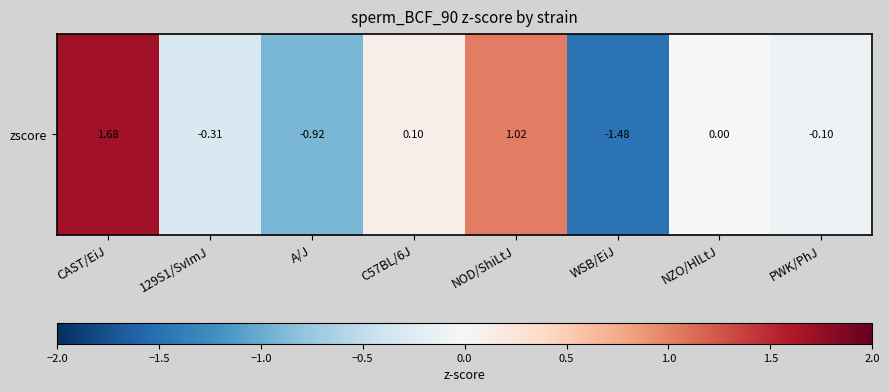

Which label corresponds to the largest value in the chart?

CAST/EiJ